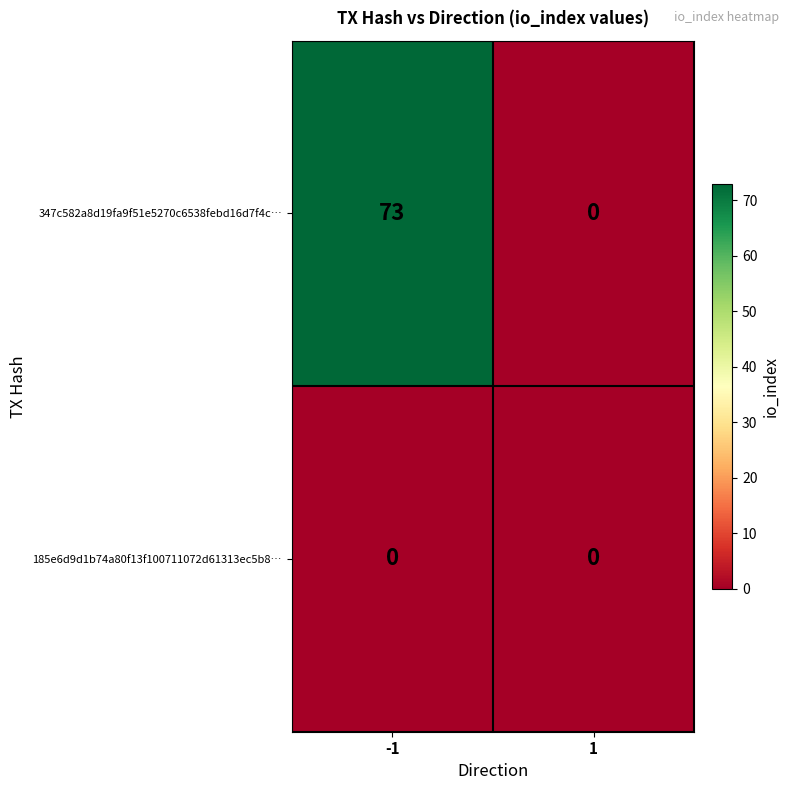

Rank the series by their maximum value, from highest to lowest.

347c582a8d19fa9f51e5270c6538febd16d7f4c…, 185e6d9d1b74a80f13f100711072d61313ec5b8…